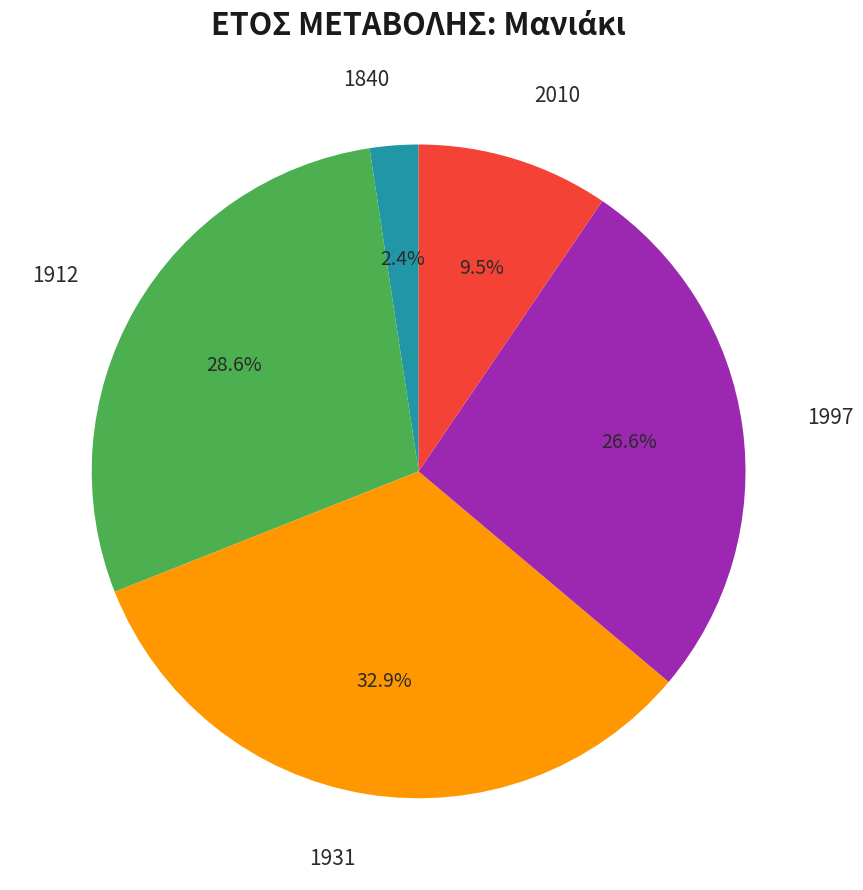

Is there a majority slice in this chart?

No